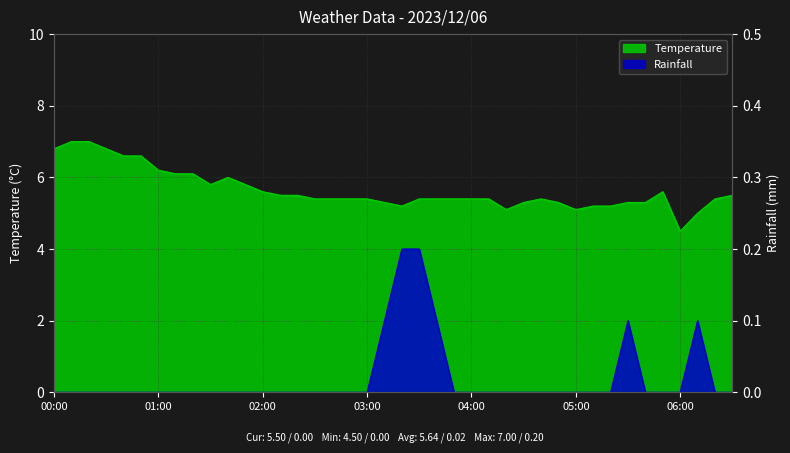

How many interior local peaks does the Rainfall series have?

2